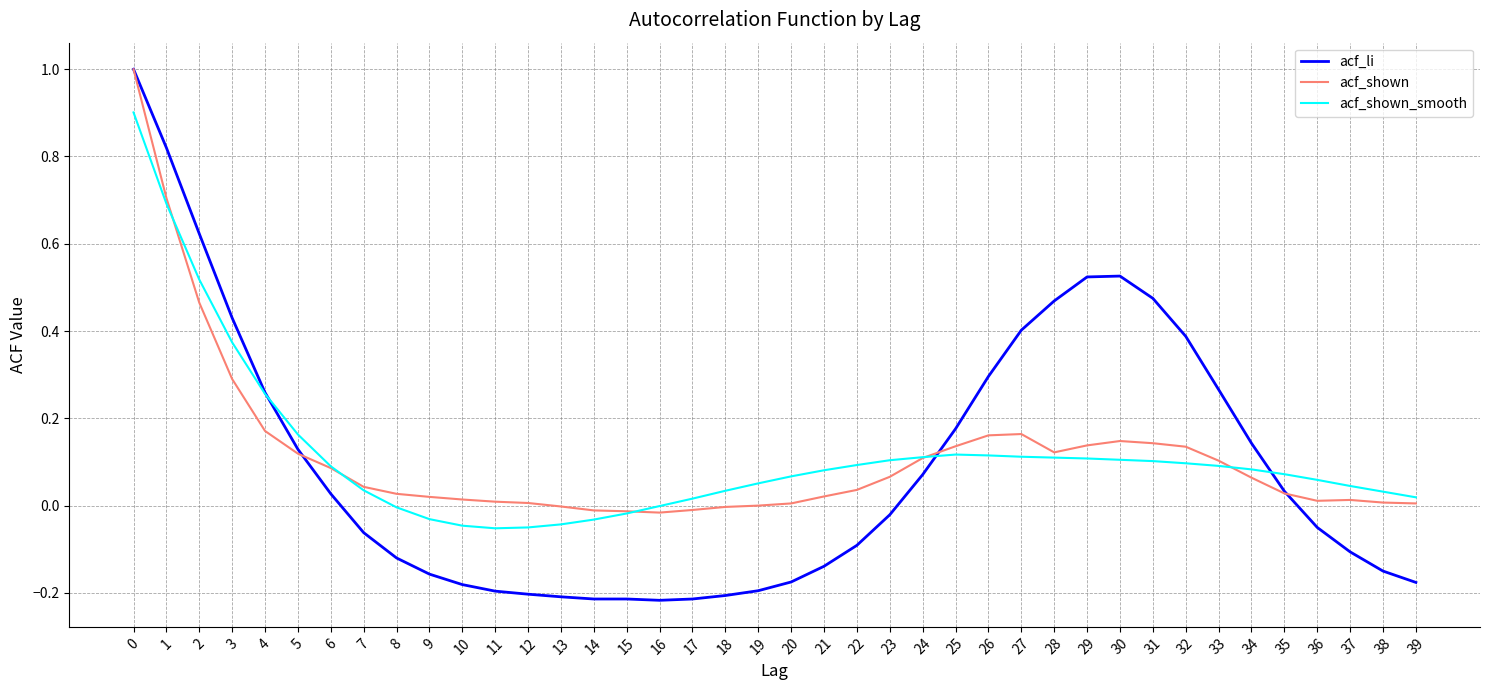

Which series has the largest range (max minus min)?

acf_li